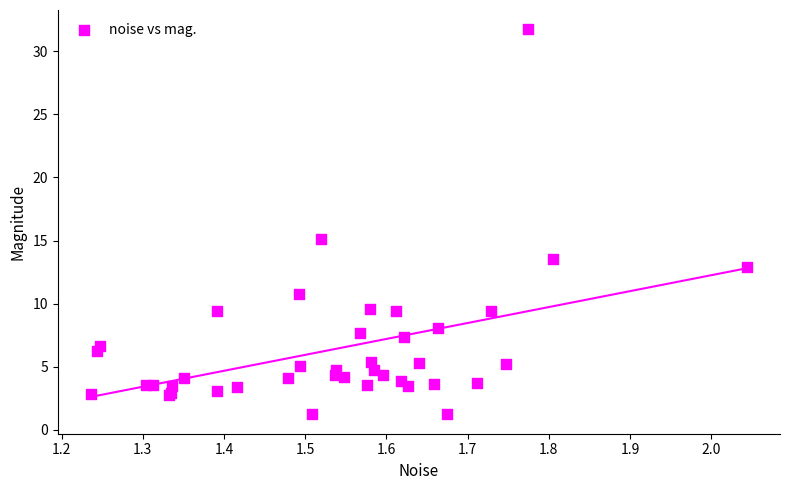

What Y value in the scatter plot is closest to 16?

15.1